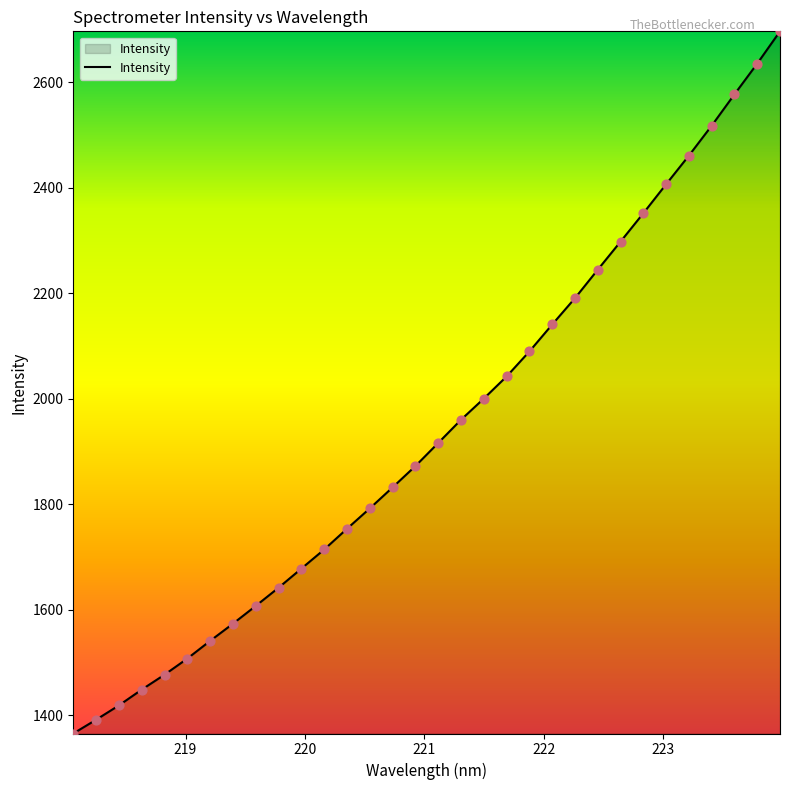

What is the greatest value displayed?

2697.1